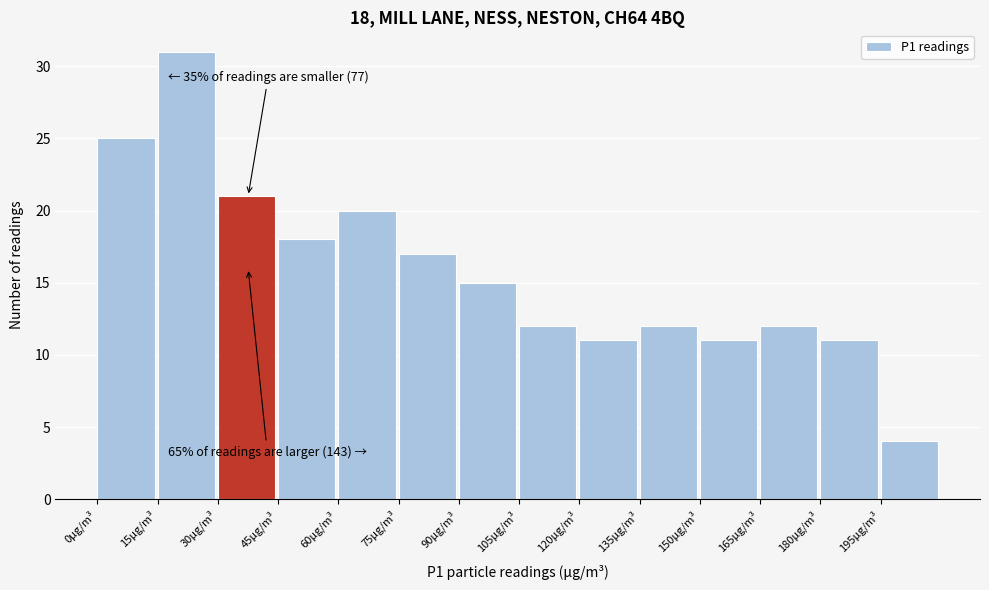

Which range on the x-axis has the tallest bar?

15 to 30